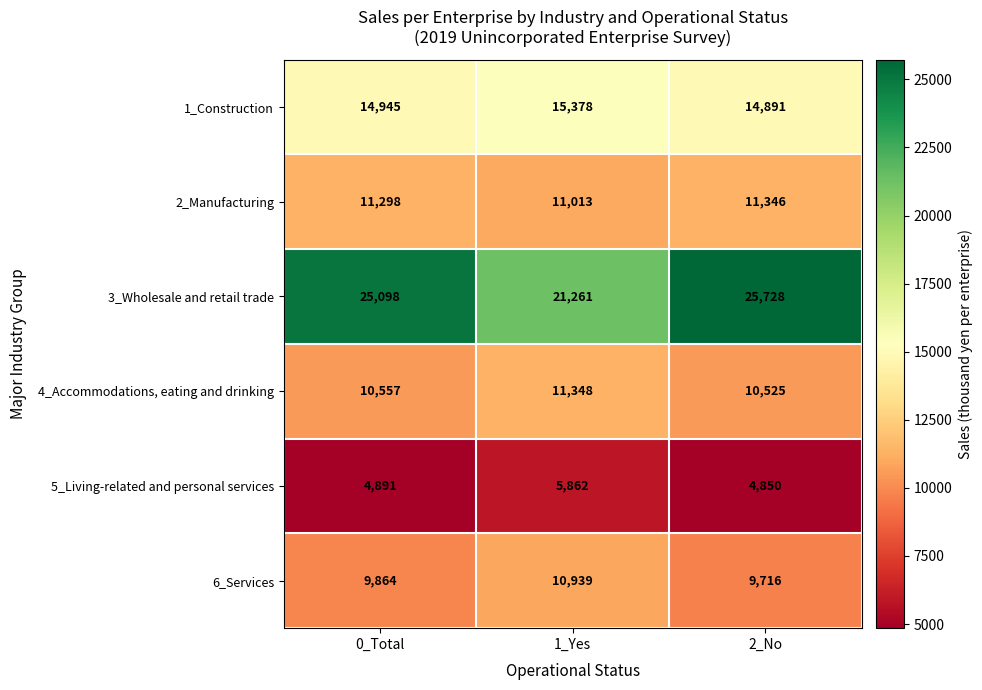

What is the difference between the second highest and minimum values in the 5_Living-related and personal services series?

41